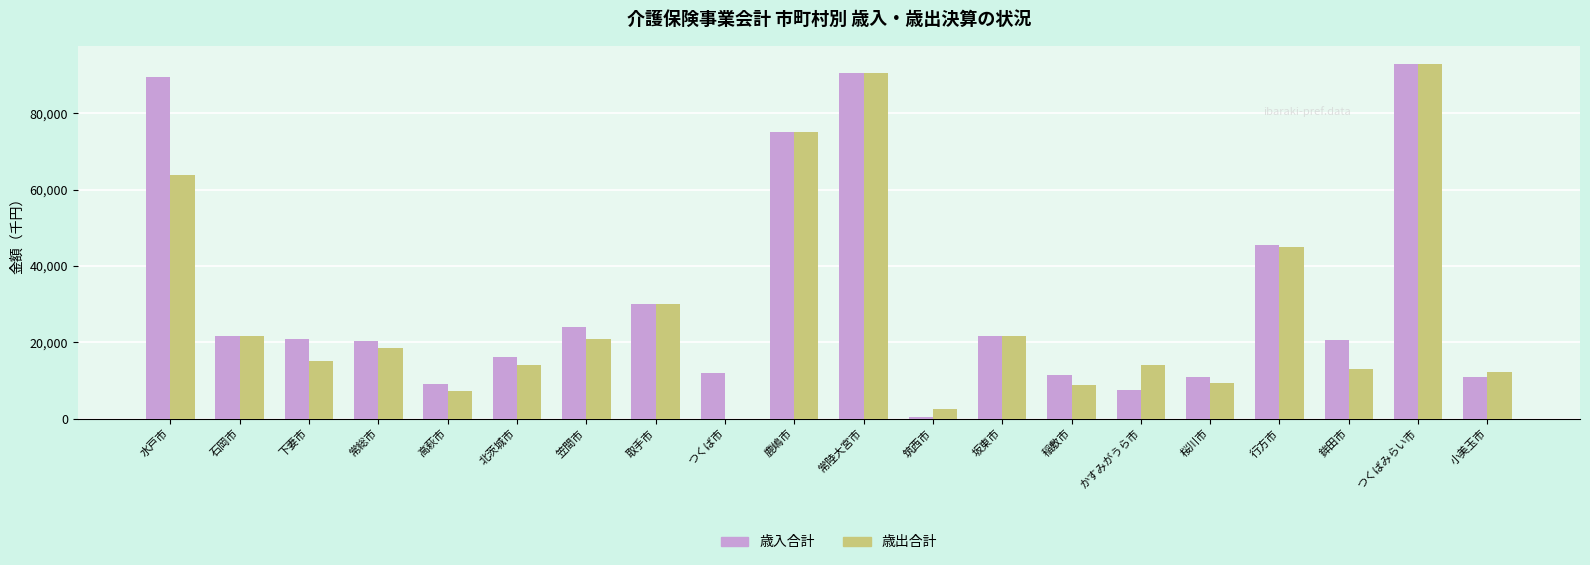

What value does the 歳入合計 series have at 北茨城市?

16123